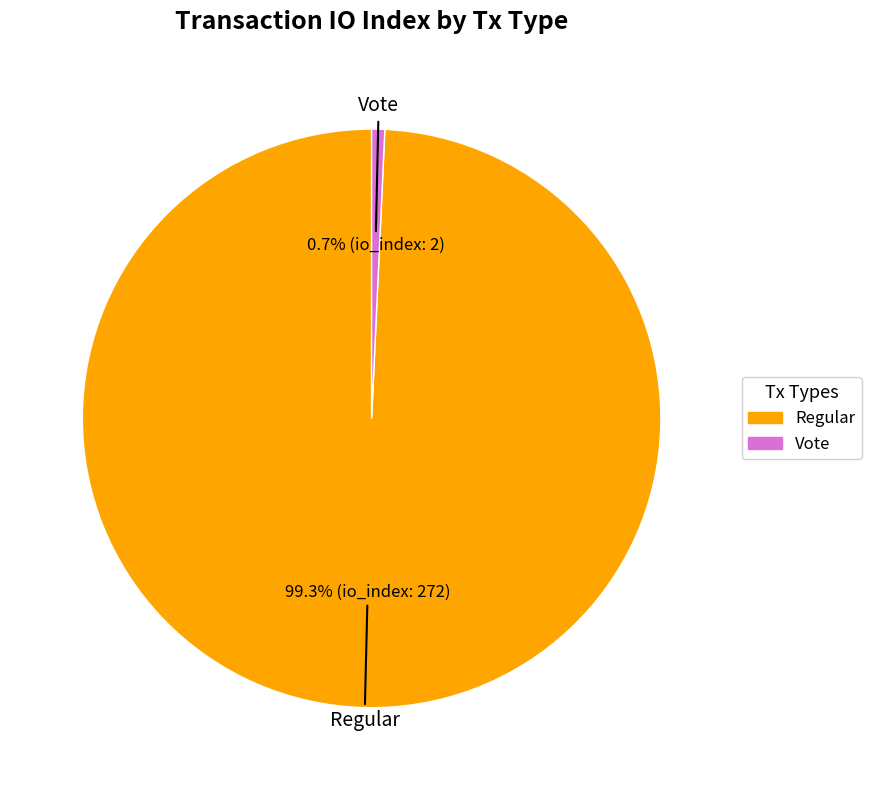

Which category has the biggest portion of the pie?

Regular